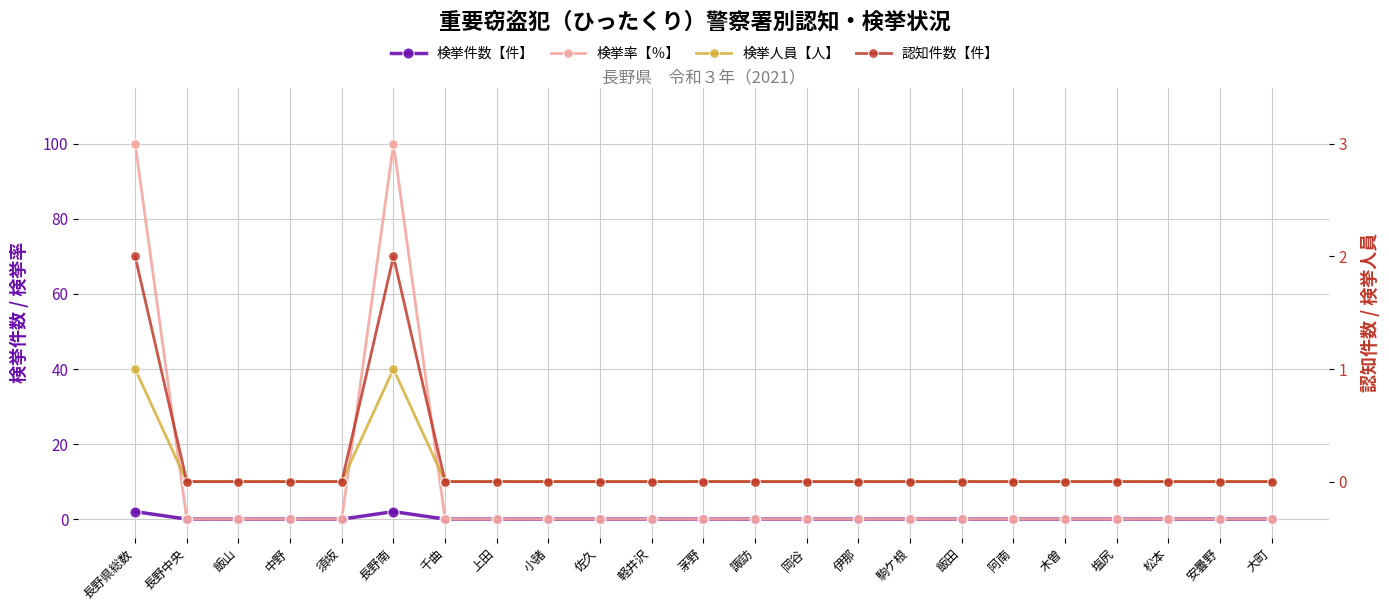

Which series has the largest total across all categories?

検挙率【％】